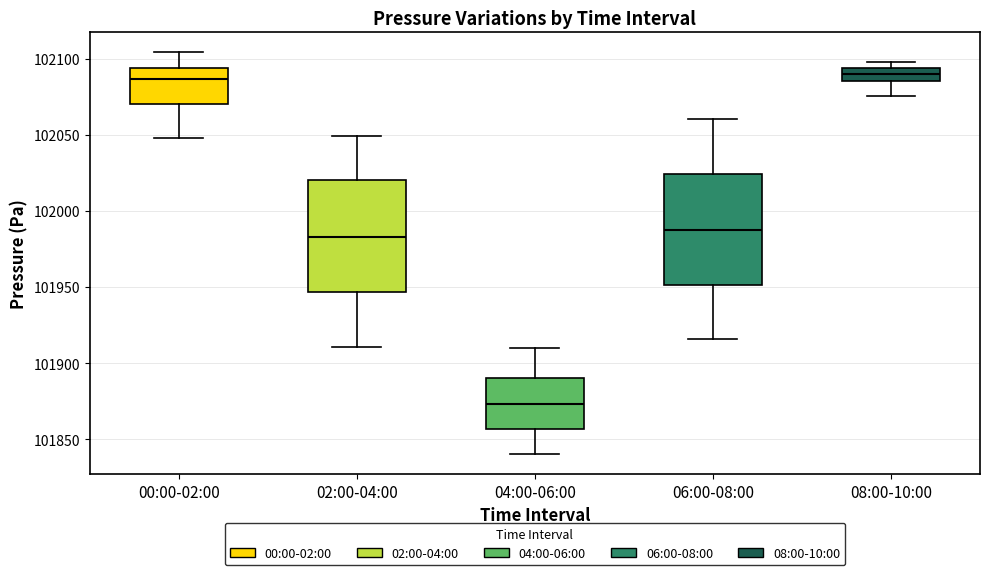

Where does the upper whisker of the box for 02:00-04:00 end on the y-axis? The values are not printed on the chart, so give them approximately, as read against the axis.

102050